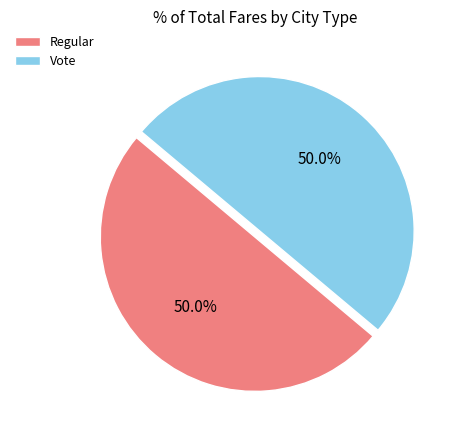

What is the ratio of the value at Vote to the value at Regular?

1.0